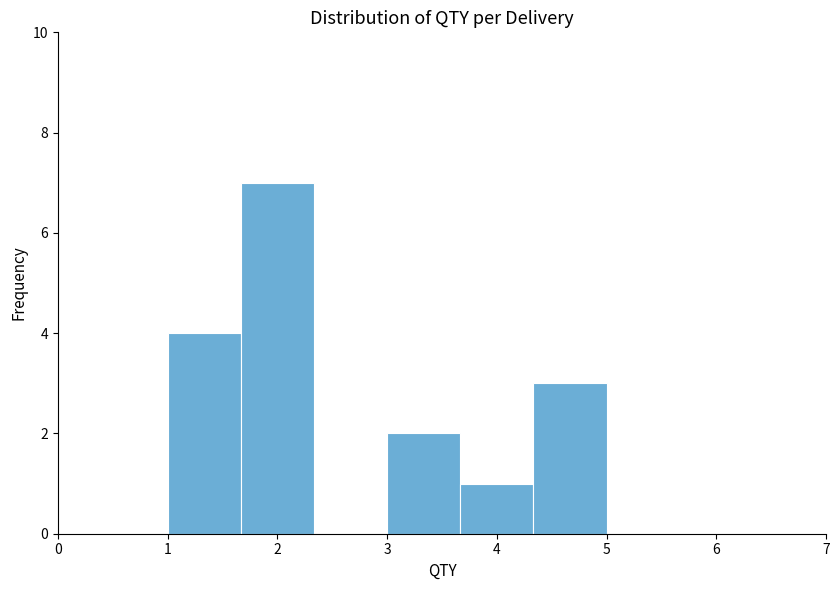

Over which range of the x-axis is the bar tallest?

1.7 to 2.3